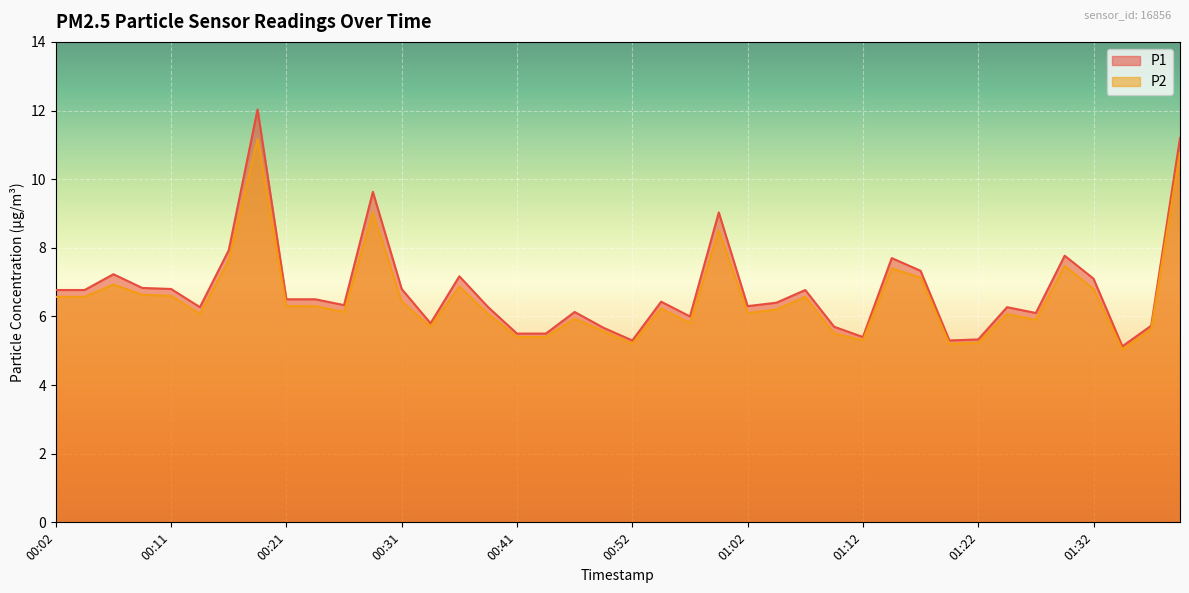

True or false: P1 has more than 0 points higher than both neighbors.

True